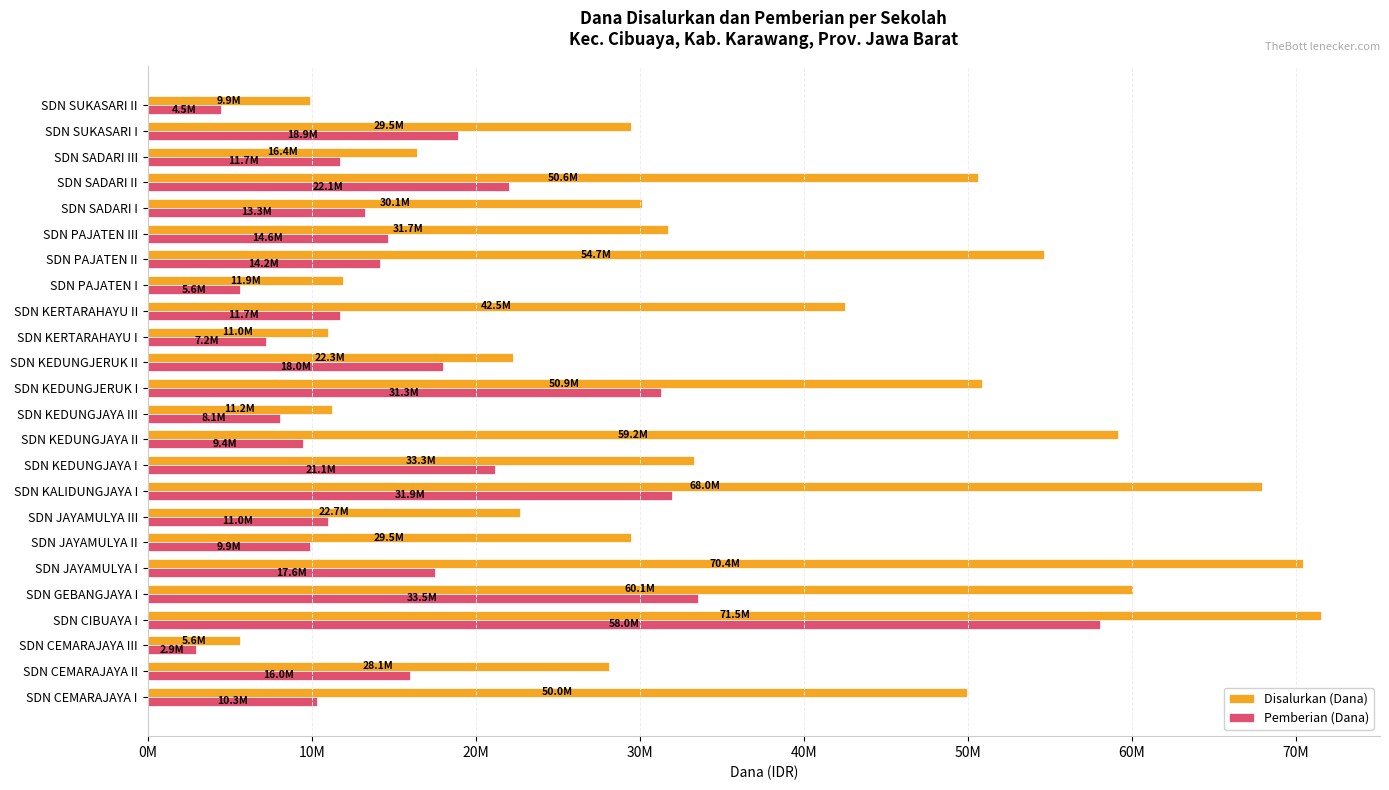

What are all the series names shown in the legend?

Disalurkan (Dana), Pemberian (Dana)